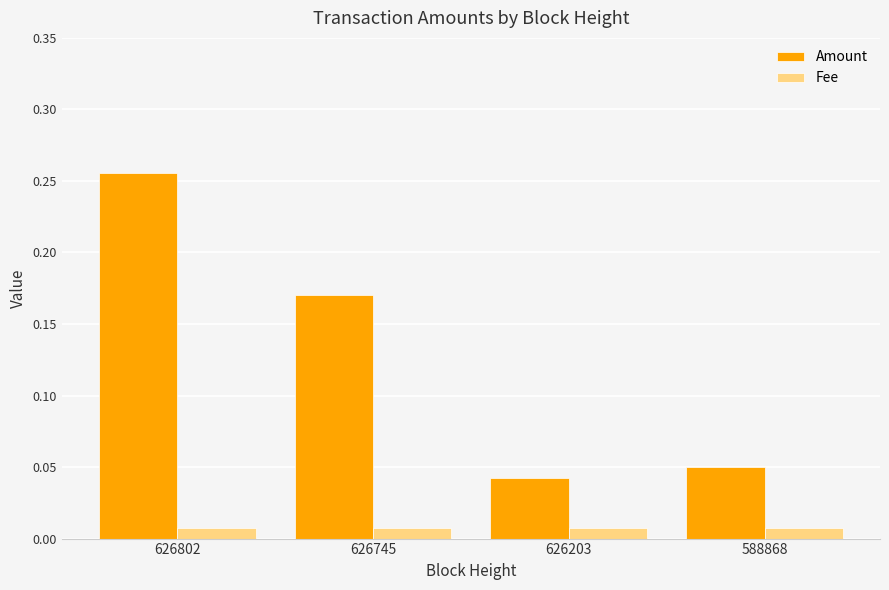

List the series in order of their overall mean, lowest first.

Fee, Amount